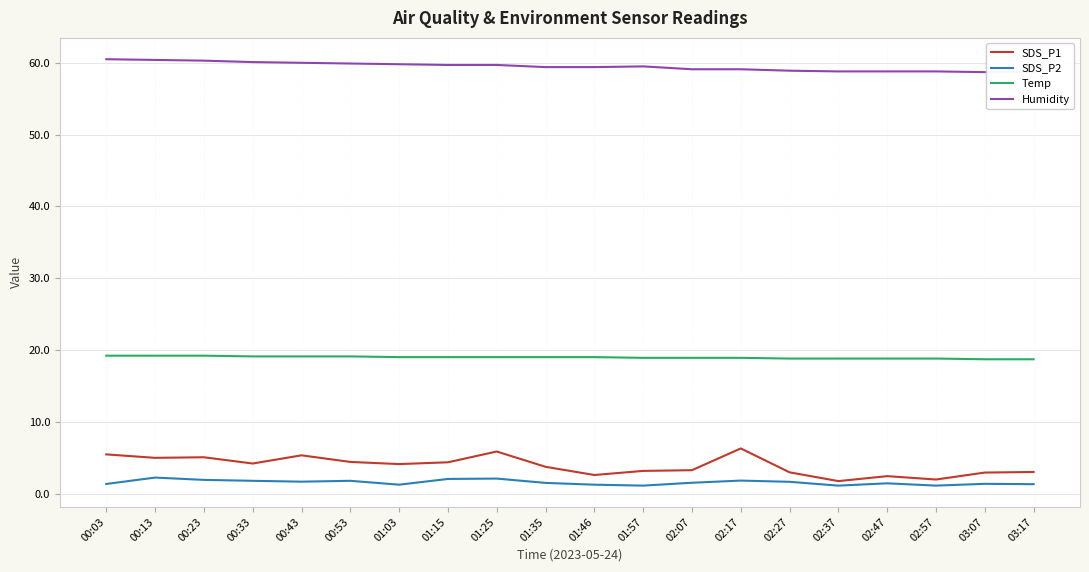

Reading left to right, list all the values displayed in this chart.

SDS_P1: 5.5	5.0	5.0	4.2	5.3	4.4	4.1	4.3	5.8	3.7	2.6	3.1	3.2	6.3	3.0	1.7	2.4	1.9	2.9	3.0
SDS_P2: 1.3	2.2	1.9	1.8	1.6	1.8	1.2	2.0	2.1	1.5	1.2	1.1	1.5	1.8	1.6	1.1	1.4	1.1	1.4	1.3
Temp: 19.2	19.2	19.2	19.1	19.1	19.1	19.0	19.0	19.0	19.0	19.0	18.9	18.9	18.9	18.8	18.8	18.8	18.8	18.7	18.7
Humidity: 60.5	60.4	60.3	60.1	60.0	59.9	59.8	59.7	59.7	59.4	59.4	59.5	59.1	59.1	58.9	58.8	58.8	58.8	58.7	58.7